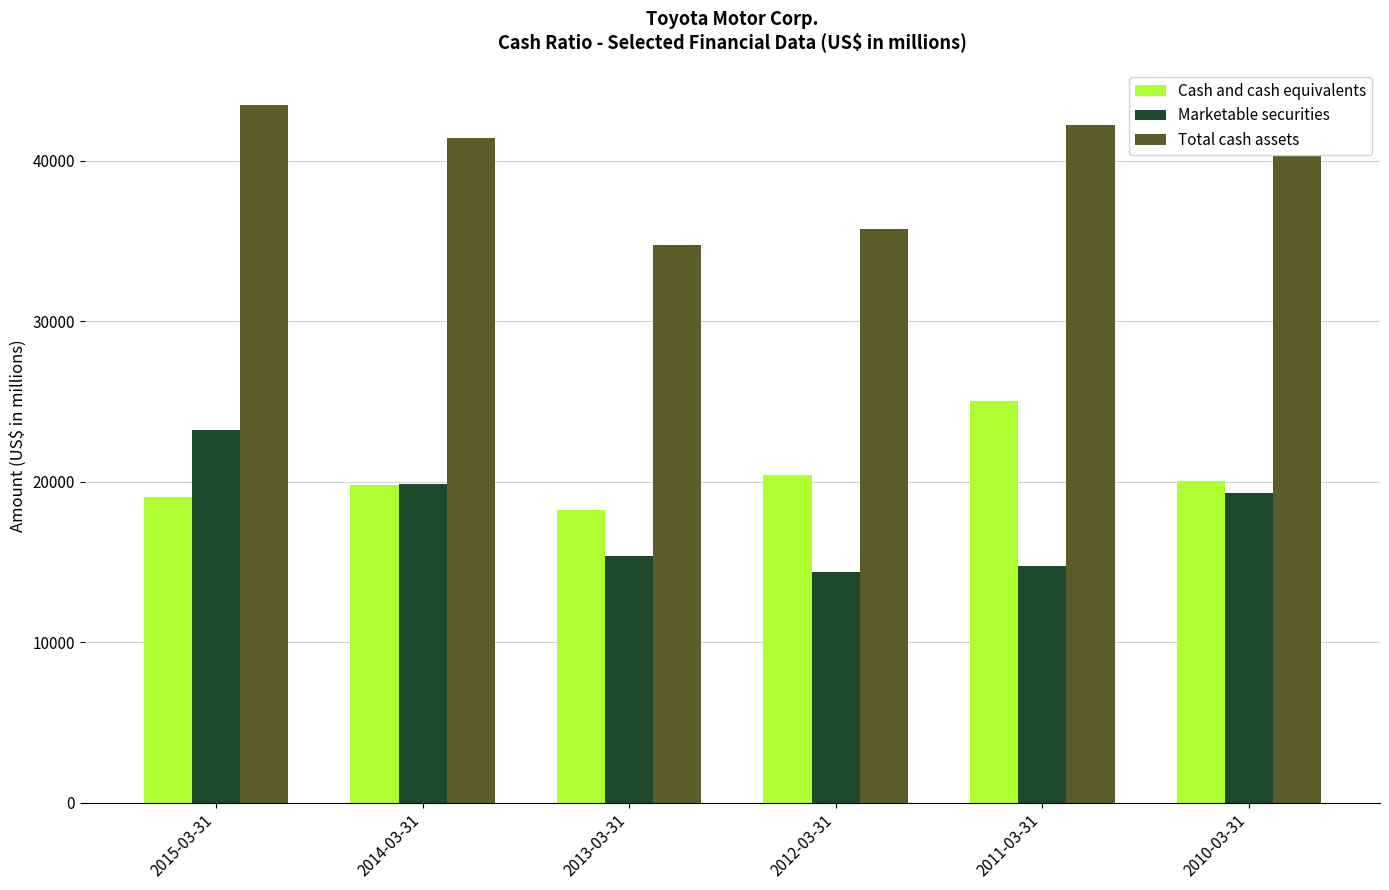

Reading left to right, what are all the values shown in this chart?

Cash and cash equivalents: 19044	19821	18249	20431	25024	20053
Marketable securities: 23192	19876	15353	14370	14738	19273
Total cash assets: 43481	41447	34735	35778	42213	43547